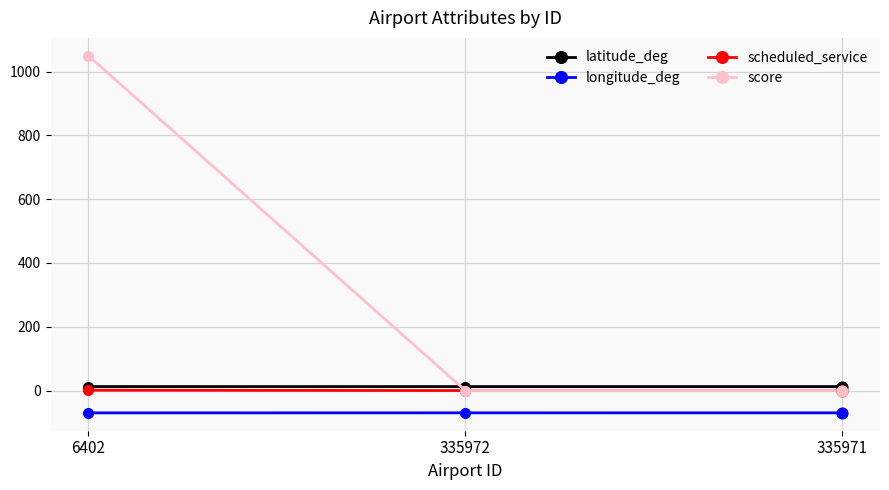

Between 6402 and 335971, which series saw the biggest shift?

score